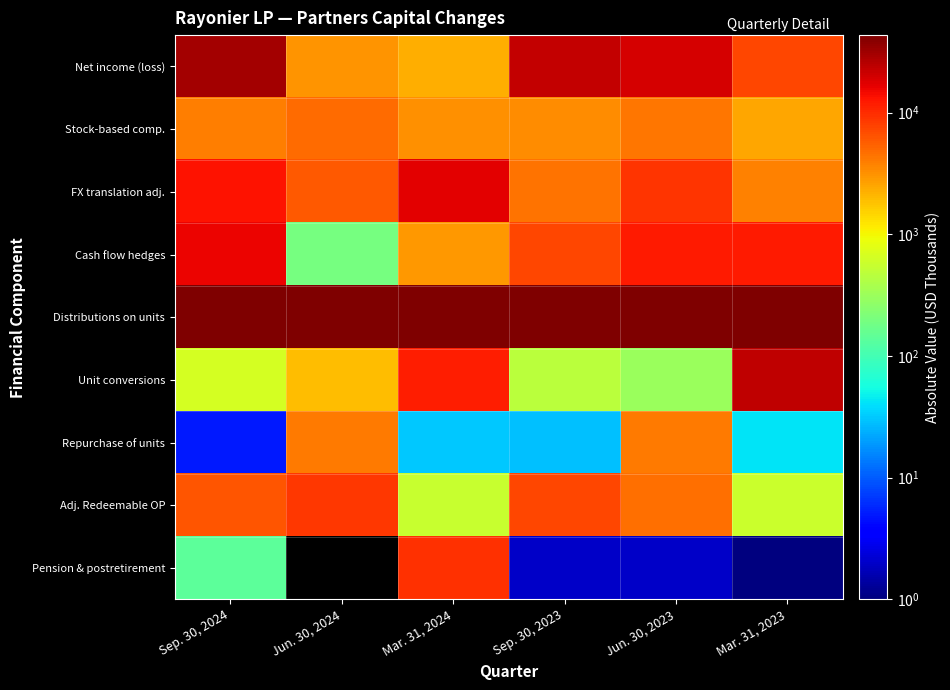

The value of Unit conversions at Jun. 30, 2023 is 304.0. True or false?

True